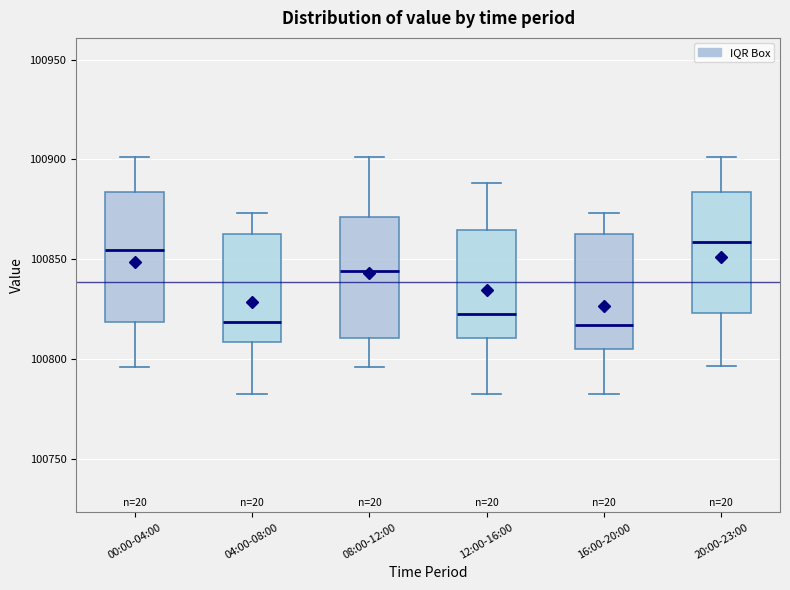

Reading left to right, transcribe this box plot: for each box, give where its median line is, the range the box spans, and where its two whiskers end, as read against the y-axis. The values are not printed on the chart, so give them approximately, as read against the axis.

00:00-04:00: median 100855, box 100820 to 100885, whiskers 100795 to 100900
04:00-08:00: median 100820, box 100810 to 100865, whiskers 100785 to 100875
08:00-12:00: median 100845, box 100810 to 100870, whiskers 100795 to 100900
12:00-16:00: median 100820, box 100810 to 100865, whiskers 100785 to 100890
16:00-20:00: median 100815, box 100805 to 100865, whiskers 100785 to 100875
20:00-23:00: median 100860, box 100825 to 100885, whiskers 100795 to 100900